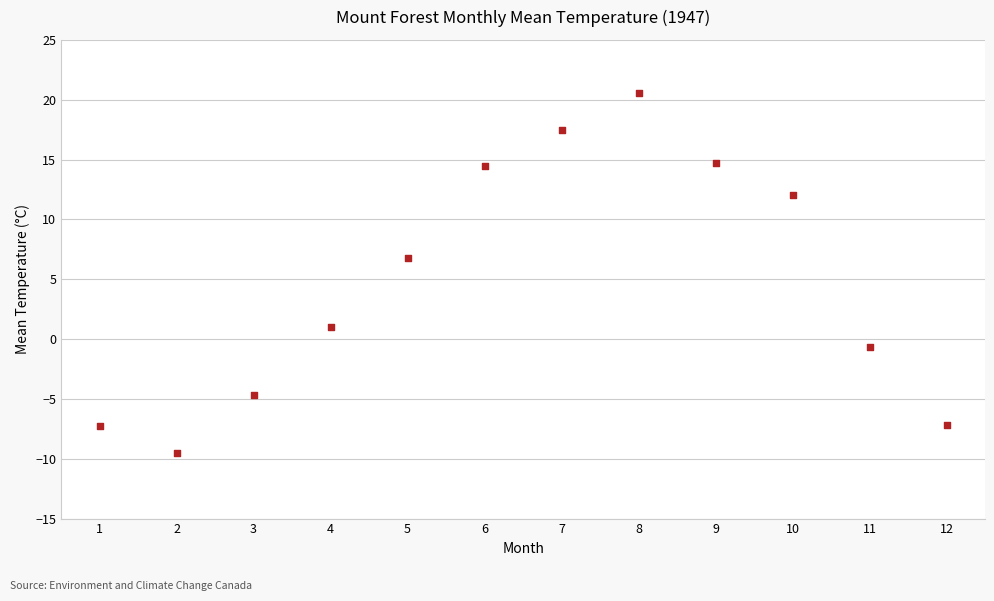

What is the range of X values (max minus min)?

11.0